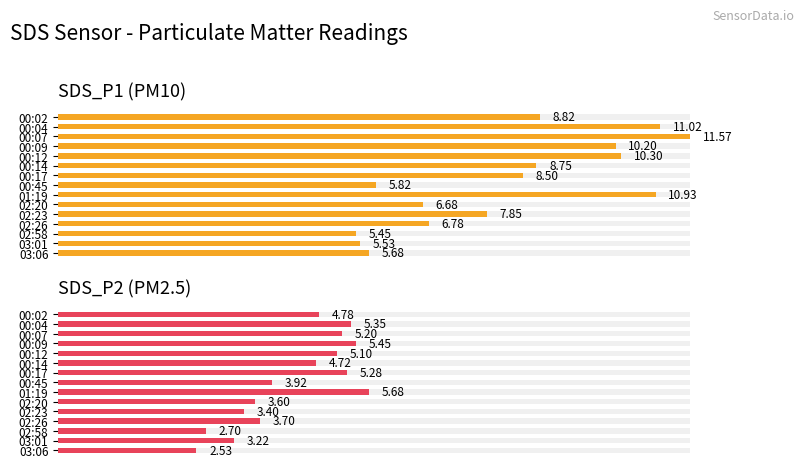

True or false: SDS_P2 (PM2.5) has a value of 1.9 at 02:23.

False